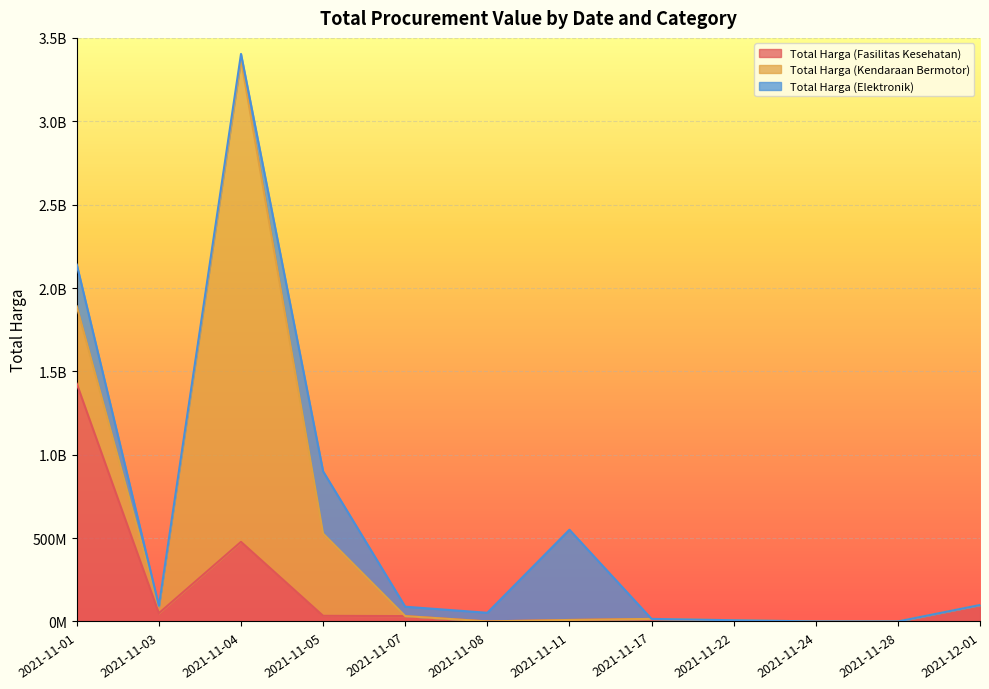

What are all the series names shown in the legend?

Total Harga (Fasilitas Kesehatan), Total Harga (Kendaraan Bermotor), Total Harga (Elektronik)